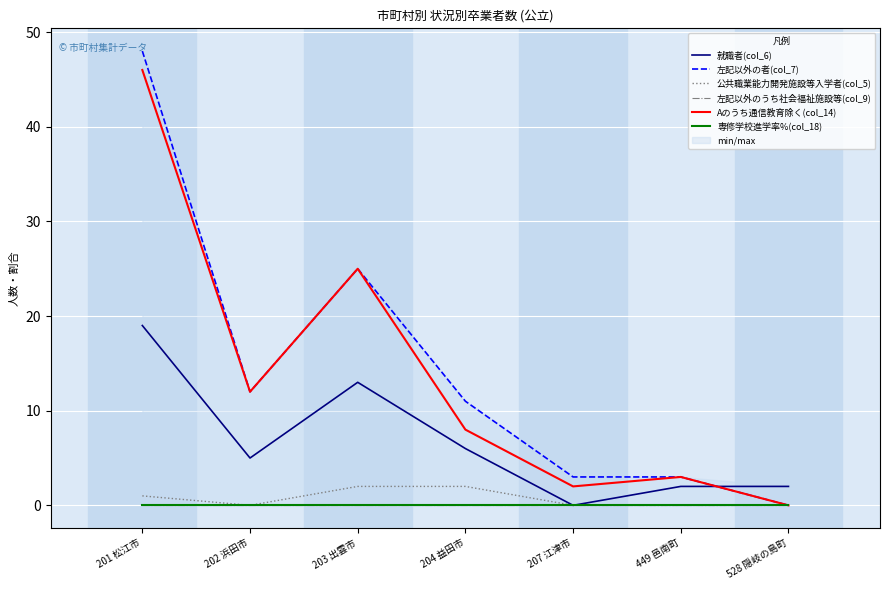

Reading right to left, what are all the values shown in this chart?

就職者(col_6): 2	2	0	6	13	5	19
左記以外の者(col_7): 0	3	3	11	25	12	48
公共職業能力開発施設等入学者(col_5): 0	0	0	2	2	0	1
左記以外のうち社会福祉施設等(col_9): 0	0	0	0	0	0	0
Aのうち通信教育除く(col_14): 0	3	2	8	25	12	46
専修学校進学率%(col_18): 0	0	0	0	0	0	0